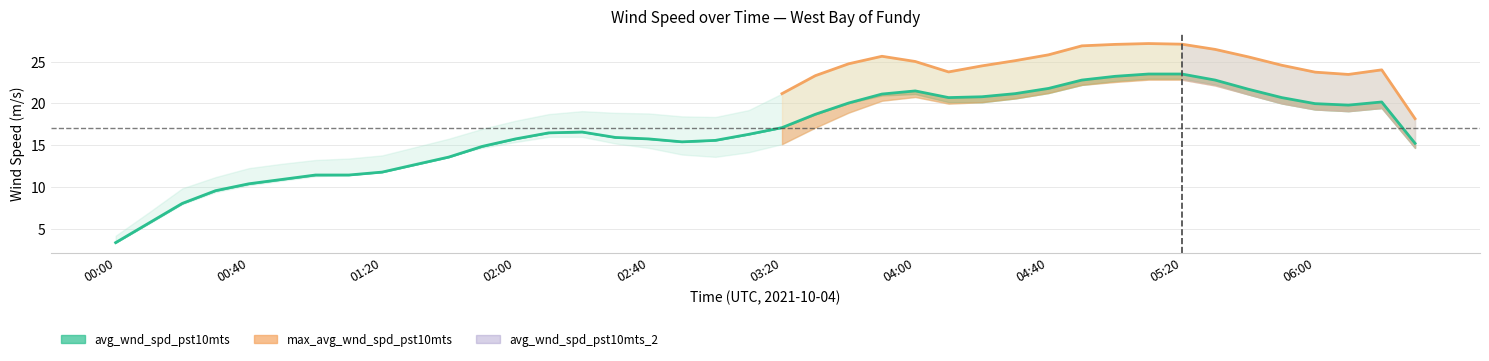

Is the value of max_avg_wnd_spd_pst10mts at 32 greater than the value of avg_wnd_spd_pst10mts at 35?

Yes